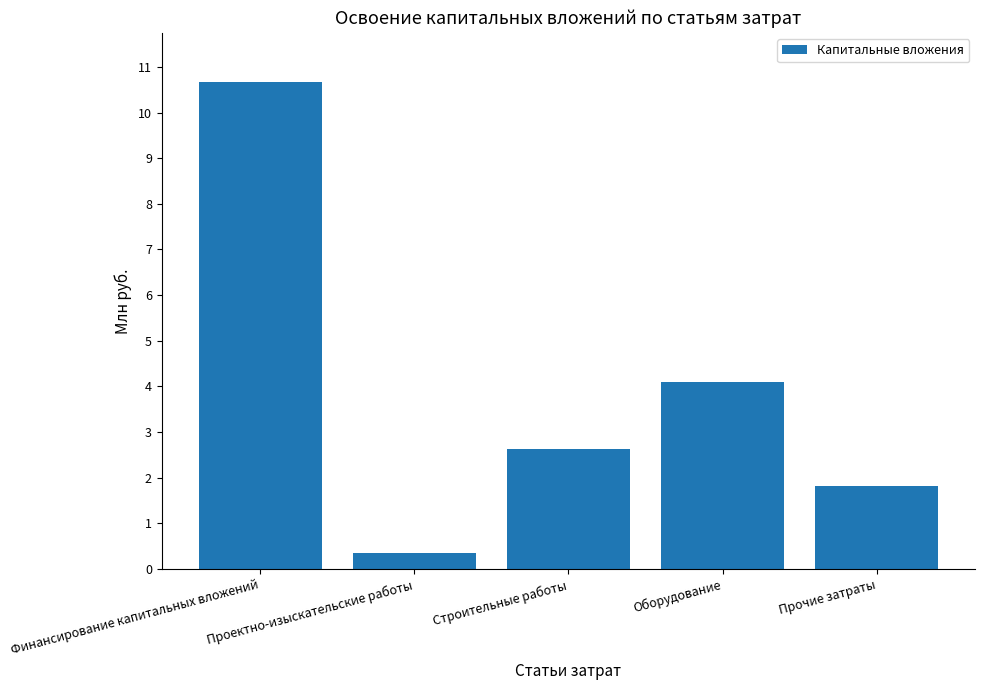

Where is the data nearest to the value 5?

Оборудование